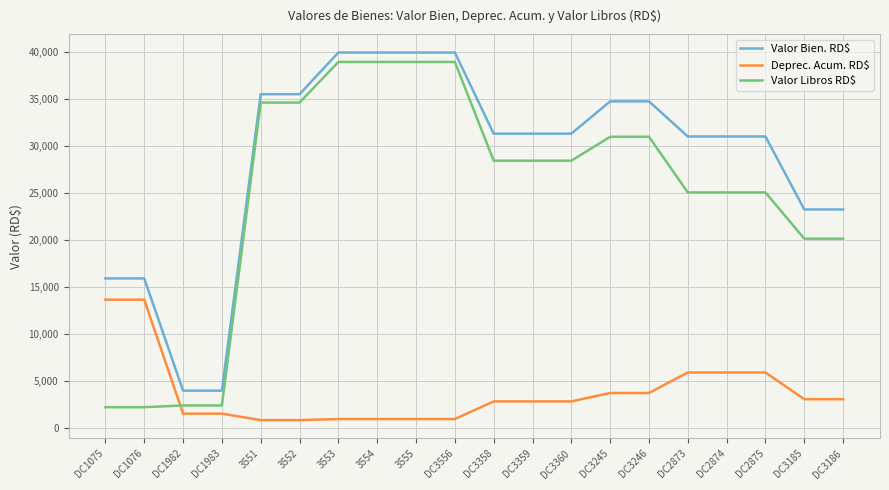

How many lines are shown in the chart?

3